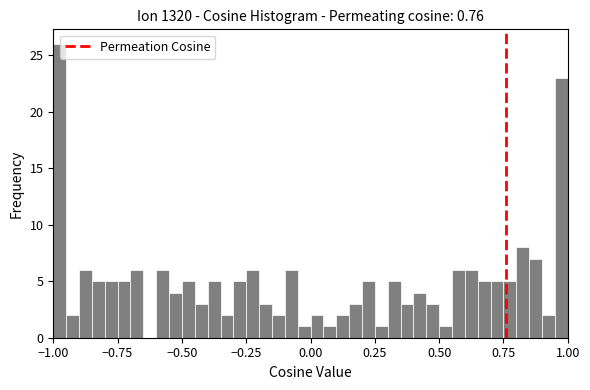

Read against the x-axis, roughly where is the centre of the tallest bar?

-0.95